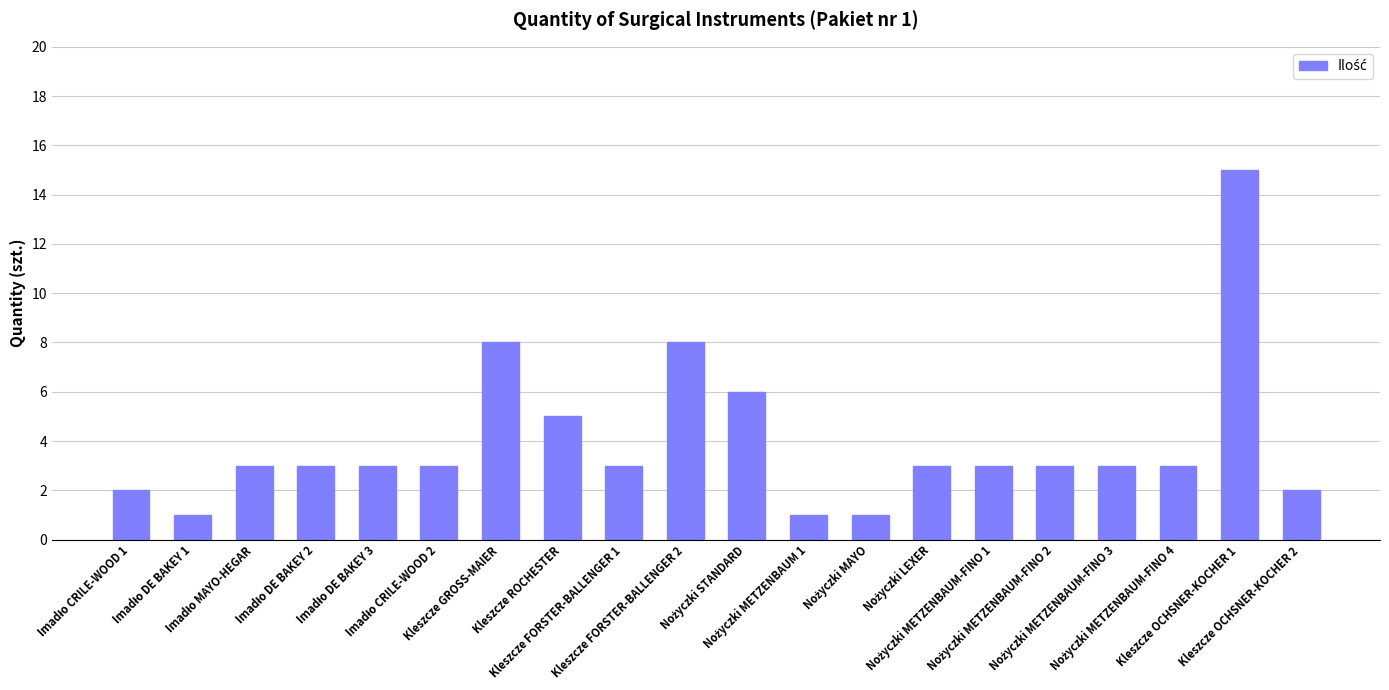

What is the greatest value displayed?

15